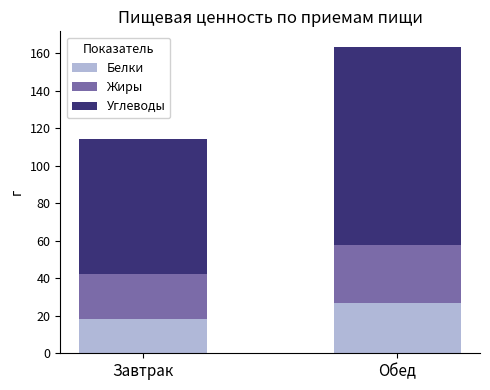

At which label does Белки reach its minimum?

Завтрак